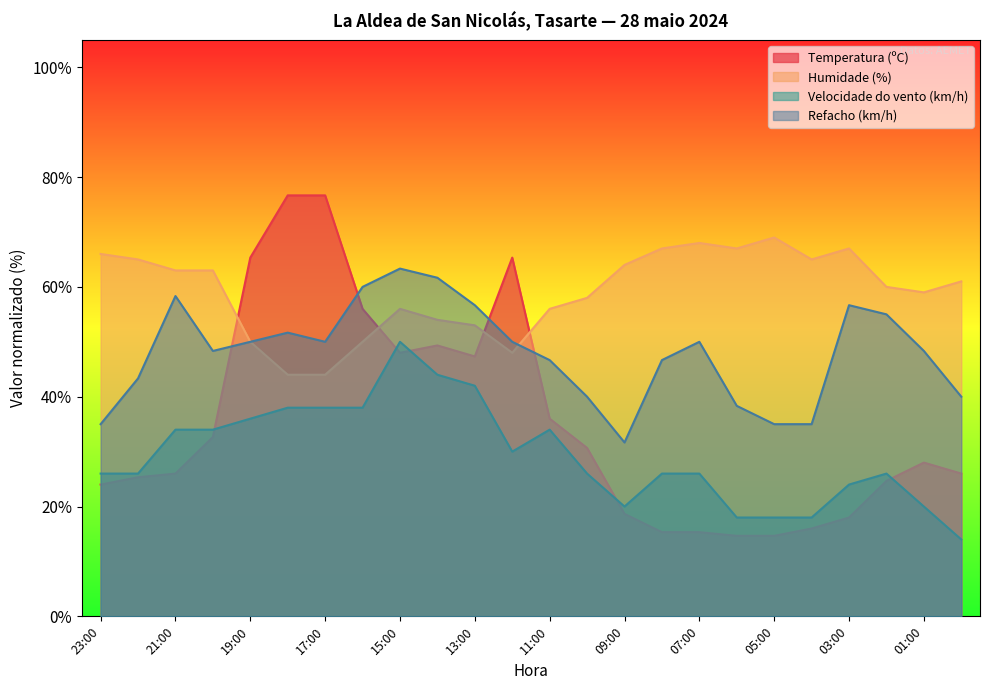

What is the label of the 8th point from the left?

16:00